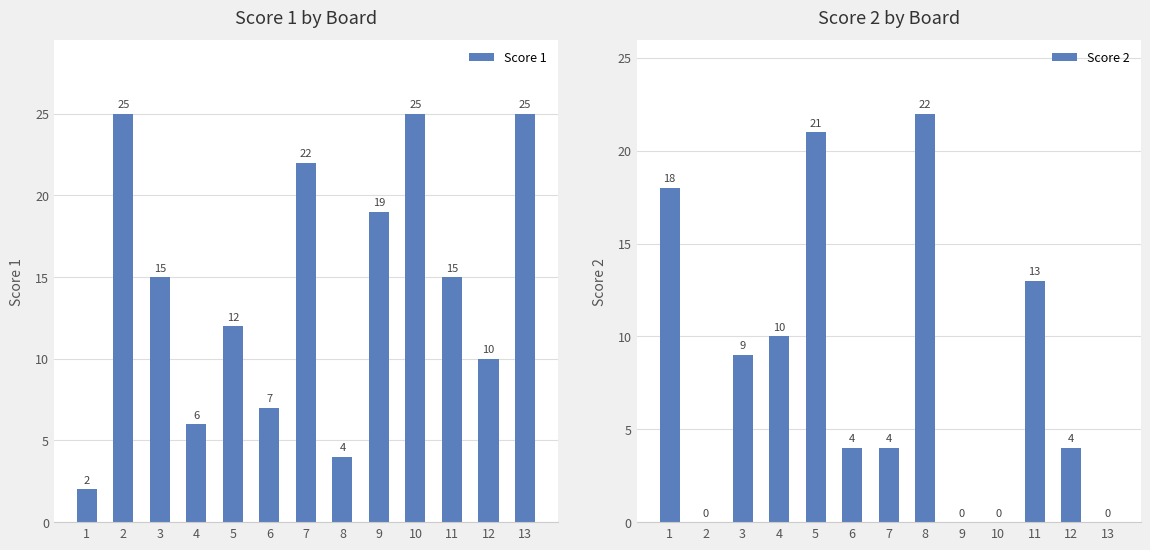

What is the value of the Score 1 bar at the 11th from the left?

15